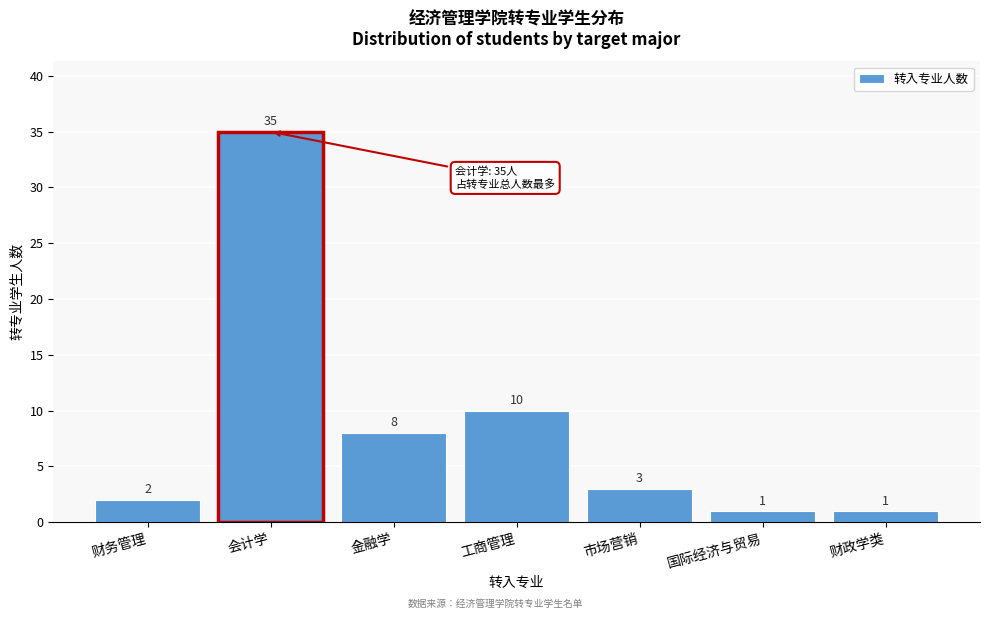

Reading left to right, what are all the values shown in this chart?

2	35	8	10	3	1	1